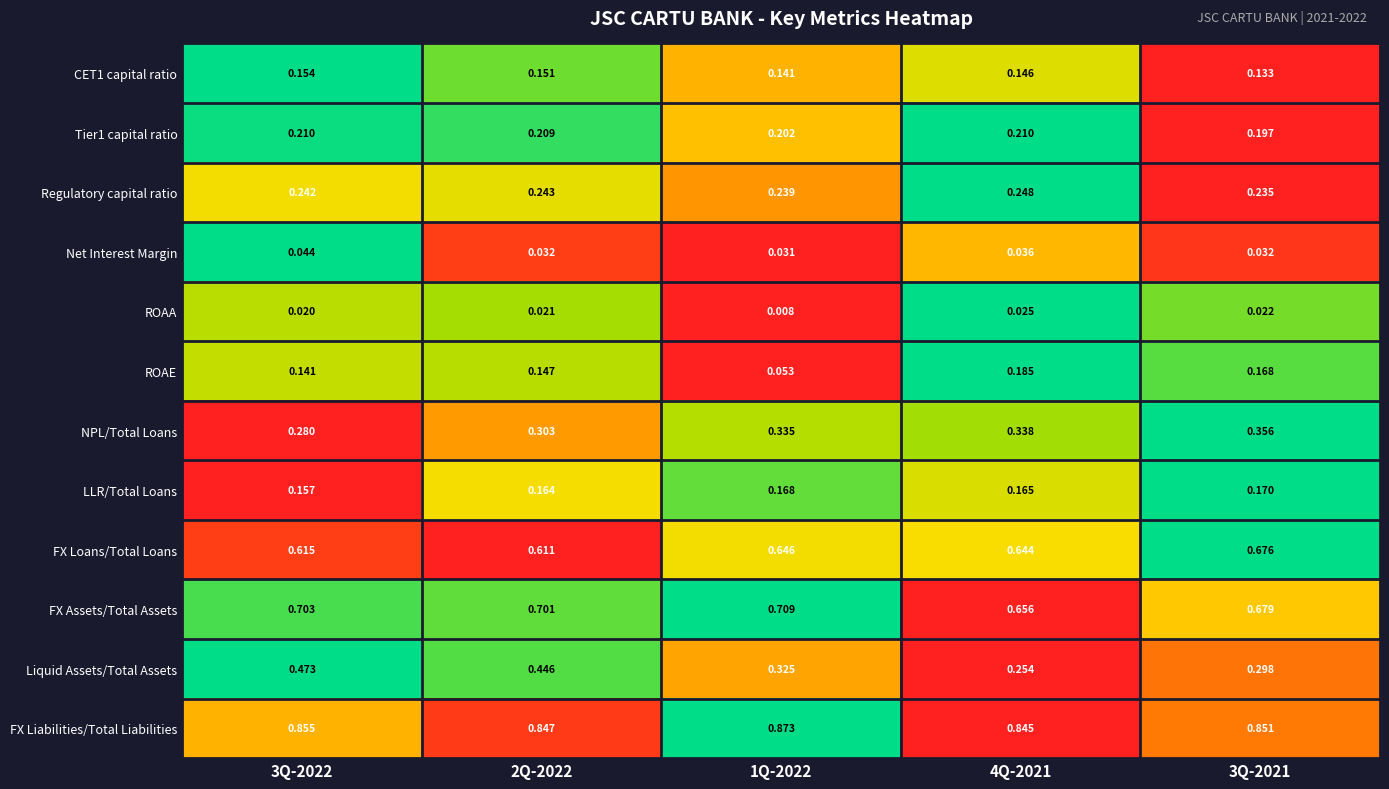

Which series changed the most between 3Q-2022 and 1Q-2022?

Liquid Assets/Total Assets